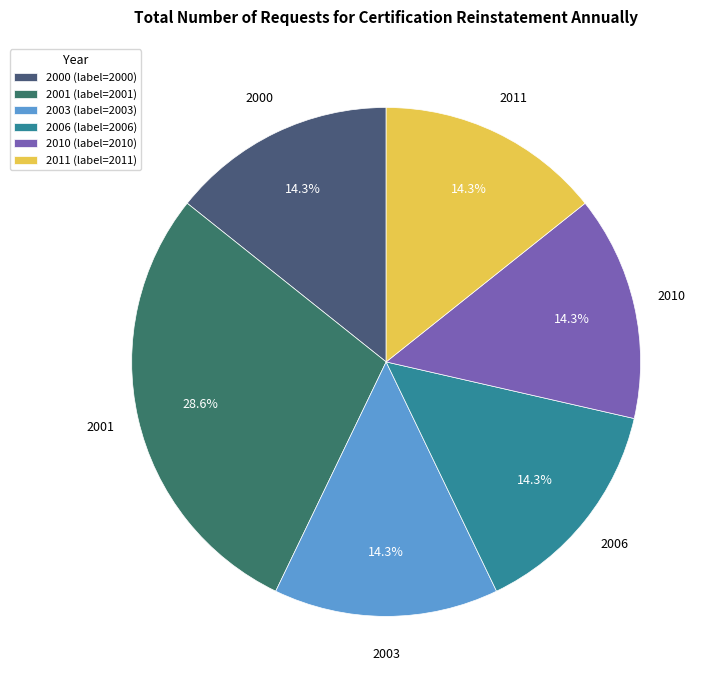

How many slices are in this pie chart?

6